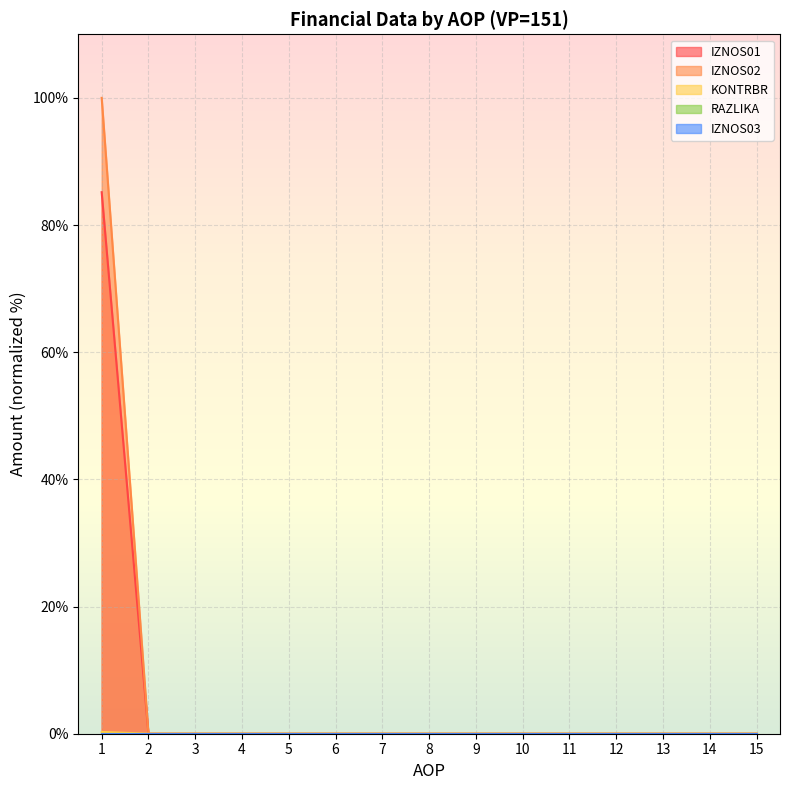

True or false: IZNOS01 has a value of 0.0 at 10.

True